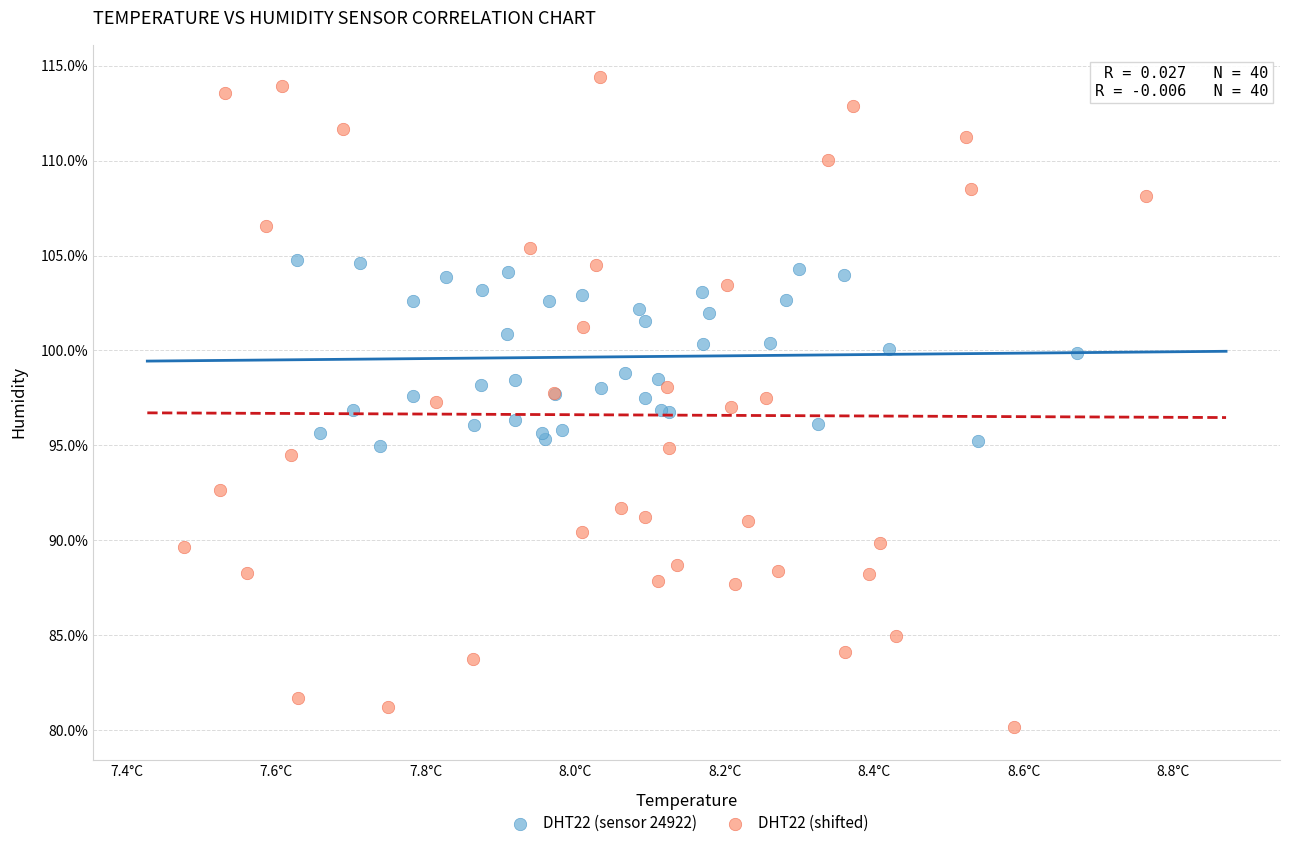

Which series has the widest spread of Y values?

DHT22 (shifted)